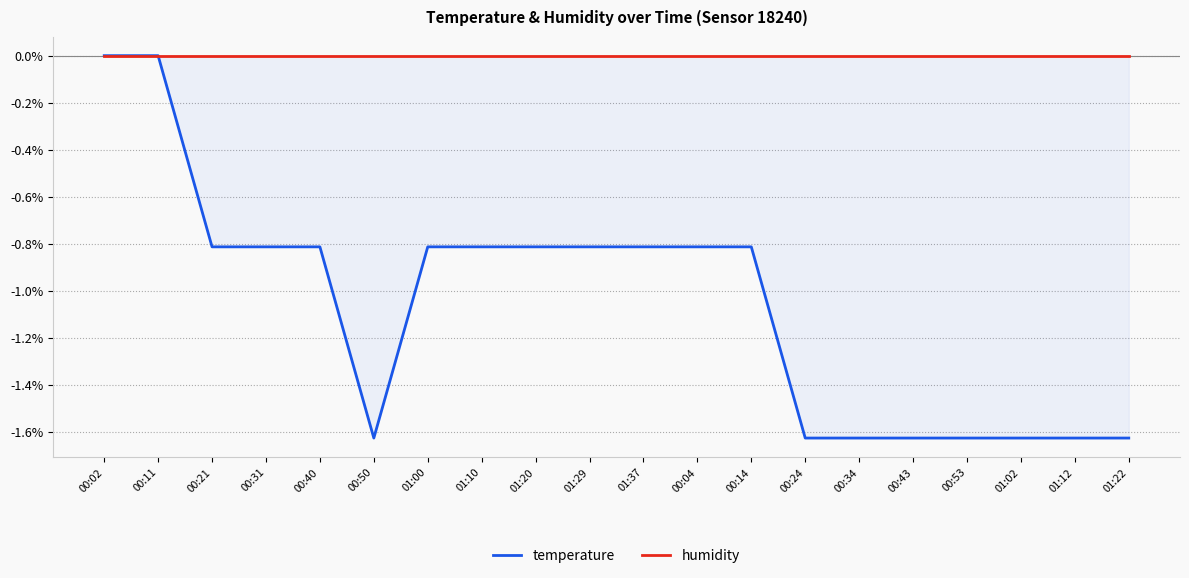

What is the label of the 14th point from the right?

01:00